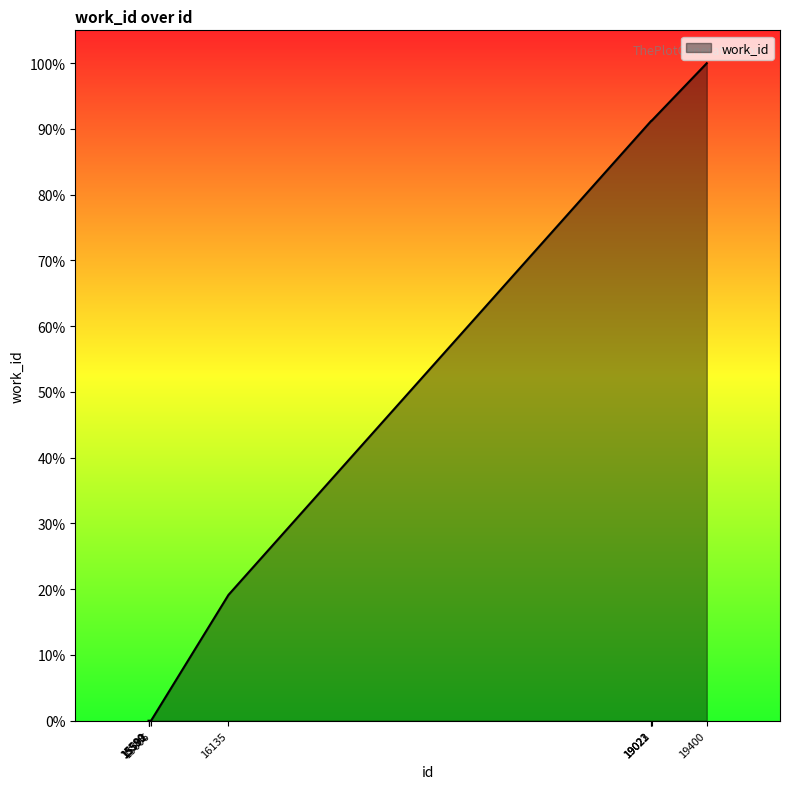

Does the chart have visible grid lines?

No